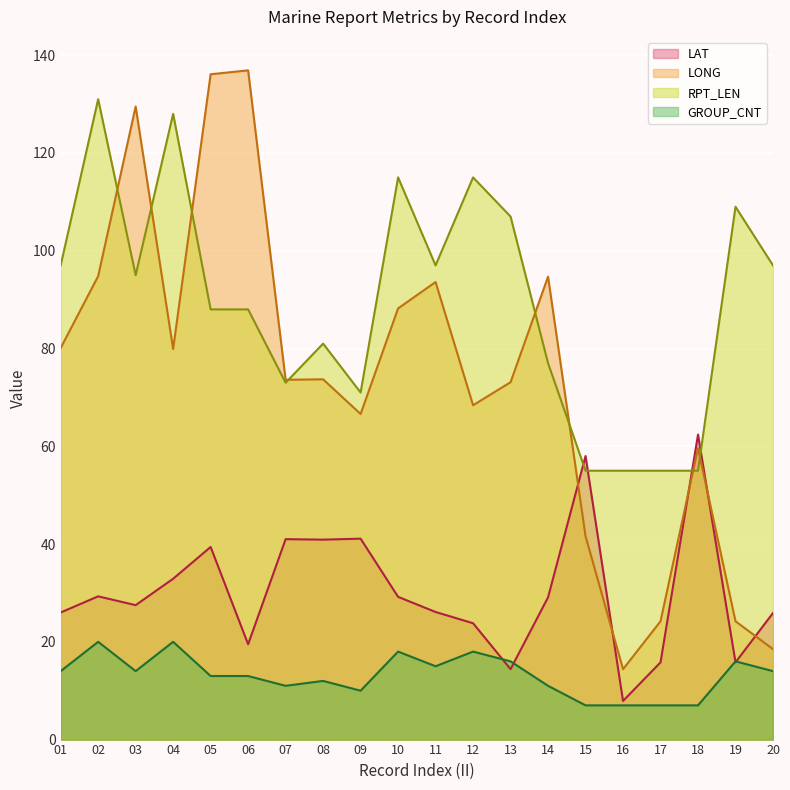

At how many categories does at least one series exceed 23?

20